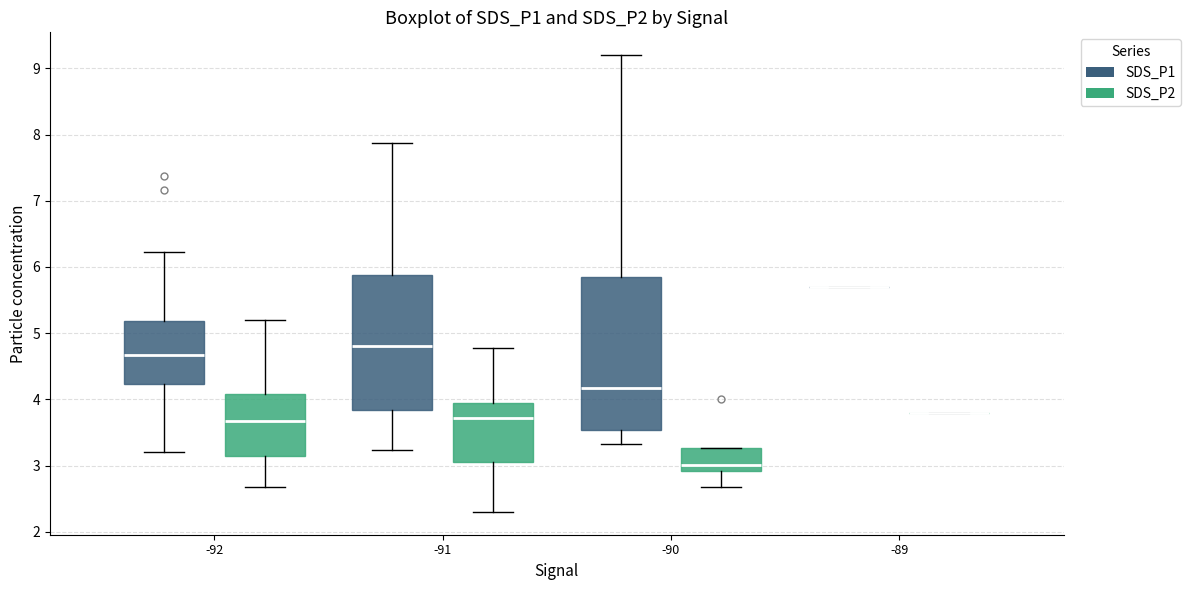

Reading left to right, read every box against the y-axis: the position of its median line, the range the box covers, and the ends of its whiskers. The values are not printed on the chart, so give them approximately, as read against the axis.

-92 (SDS_P1): median 4.7, box 4.2 to 5.2, whiskers 3.2 to 6.2
-92 (SDS_P2): median 3.7, box 3.2 to 4.1, whiskers 2.7 to 5.2
-91 (SDS_P1): median 4.8, box 3.8 to 5.9, whiskers 3.2 to 7.9
-91 (SDS_P2): median 3.7, box 3.1 to 4.0, whiskers 2.3 to 4.8
-90 (SDS_P1): median 4.2, box 3.5 to 5.8, whiskers 3.3 to 9.2
-90 (SDS_P2): median 3.0, box 2.9 to 3.3, whiskers 2.7 to 3.3
-89 (SDS_P1): box collapsed to a line at 5.7, whiskers 5.7 to 5.7
-89 (SDS_P2): box collapsed to a line at 3.8, whiskers 3.8 to 3.8